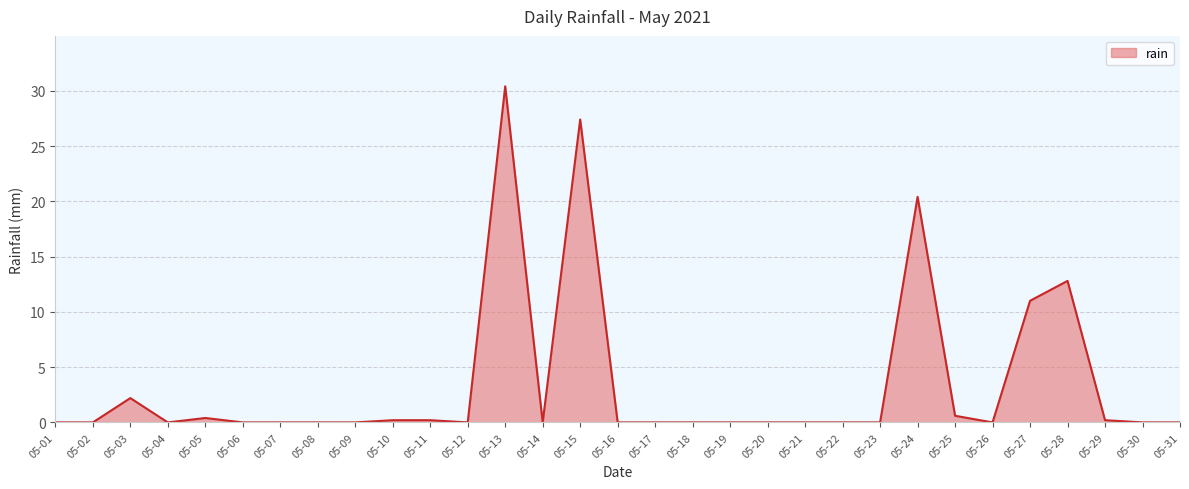

Is it true that the value at 05-30 is 0.0?

True